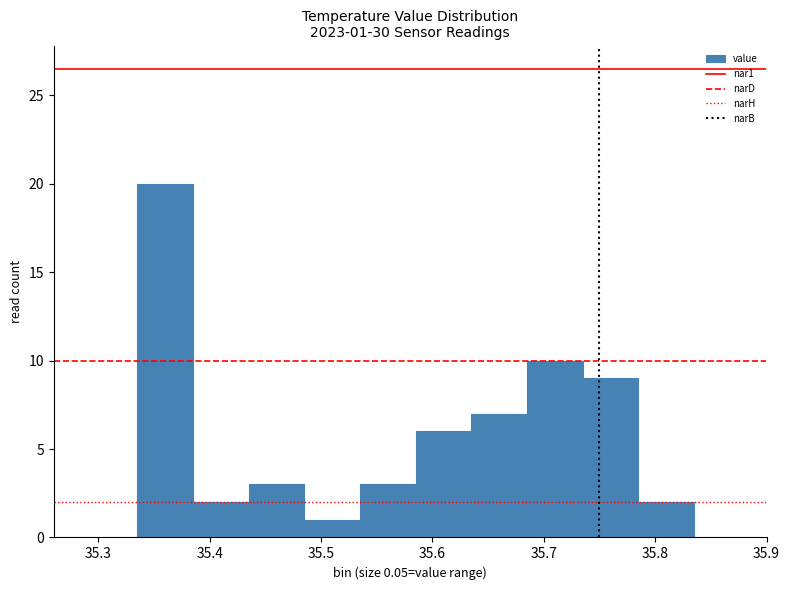

Which range on the x-axis has the tallest bar?

35.335 to 35.385